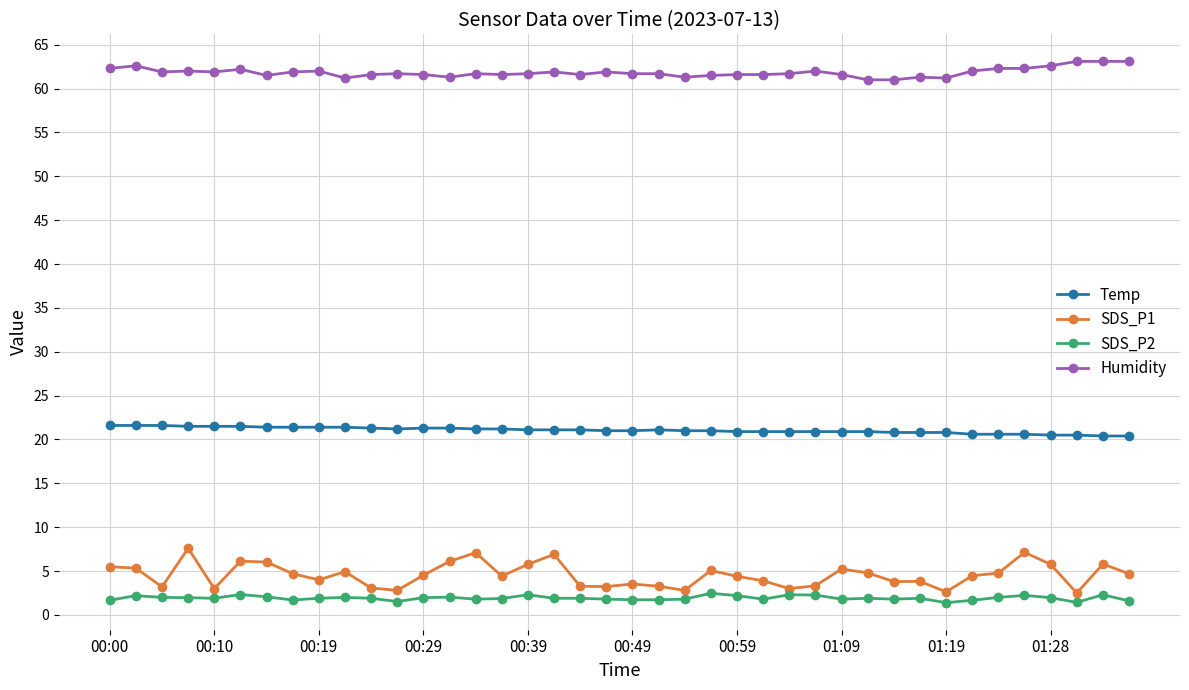

How many lines are shown in the chart?

4